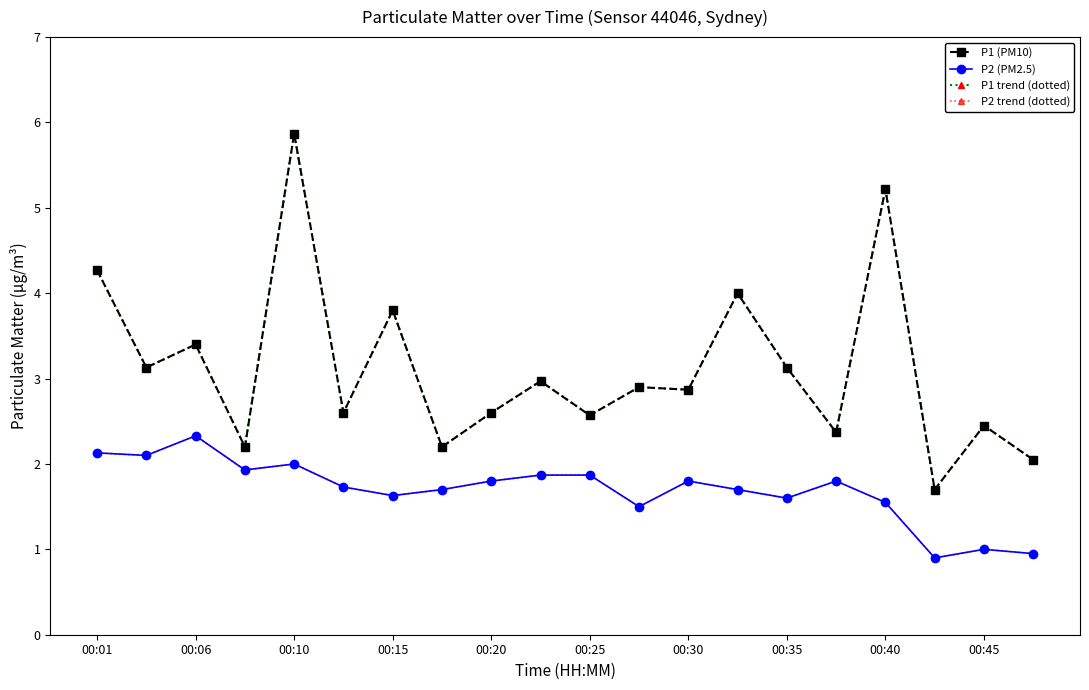

Reading left to right, extract all data points from this chart.

P1 (PM10): 4.3	3.1	3.4	2.2	5.9	2.6	3.8	2.2	2.6	3.0	2.6	2.9	2.9	4.0	3.1	2.4	5.2	1.7	2.5	2.0
P2 (PM2.5): 2.1	2.1	2.3	1.9	2.0	1.7	1.6	1.7	1.8	1.9	1.9	1.5	1.8	1.7	1.6	1.8	1.6	0.9	1.0	0.9
P1 trend (dotted): 4.3	3.1	3.4	2.2	5.9	2.6	3.8	2.2	2.6	3.0	2.6	2.9	2.9	4.0	3.1	2.4	5.2	1.7	2.5	2.0
P2 trend (dotted): 2.1	2.1	2.3	1.9	2.0	1.7	1.6	1.7	1.8	1.9	1.9	1.5	1.8	1.7	1.6	1.8	1.6	0.9	1.0	0.9